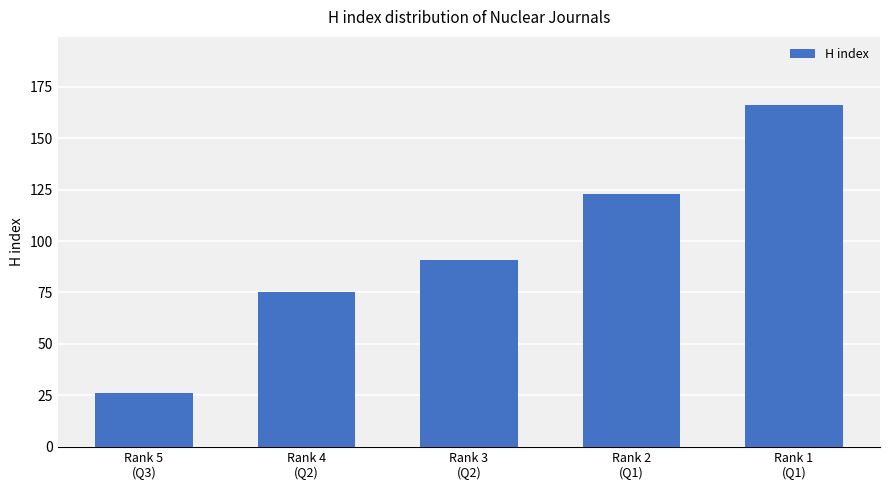

What is the difference between the second highest and minimum values?

97